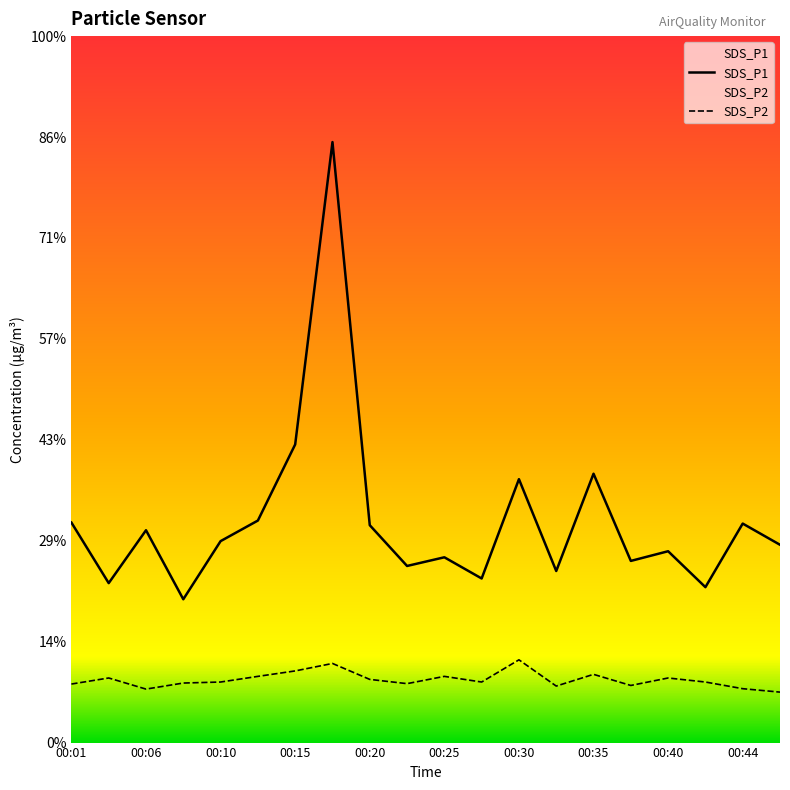

Which category has the highest value in the SDS_P1 series?

00:18